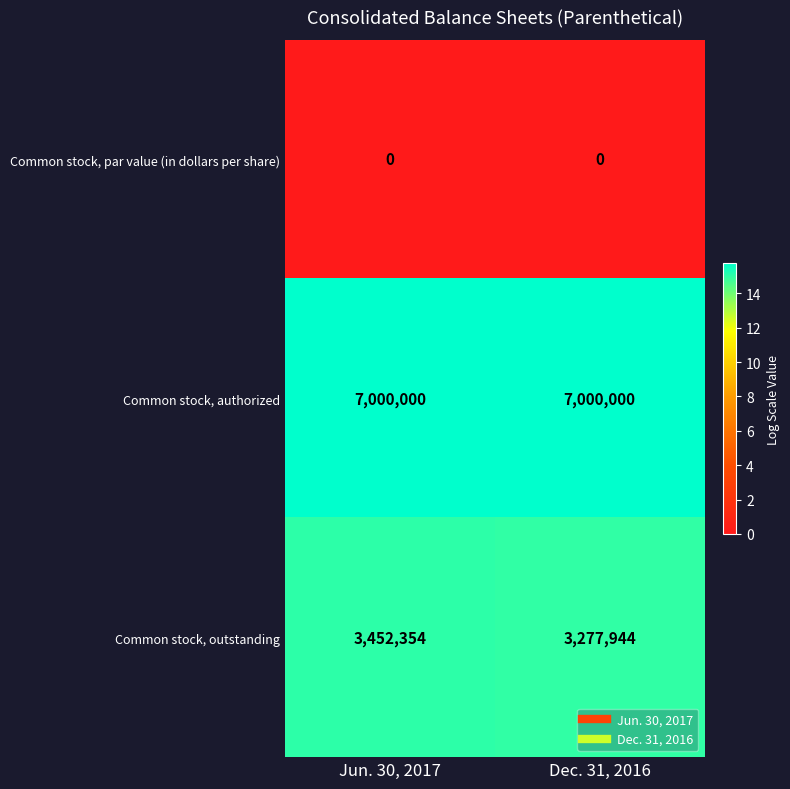

What is the approximate value of Common stock, outstanding at Dec. 31, 2016?

3277944